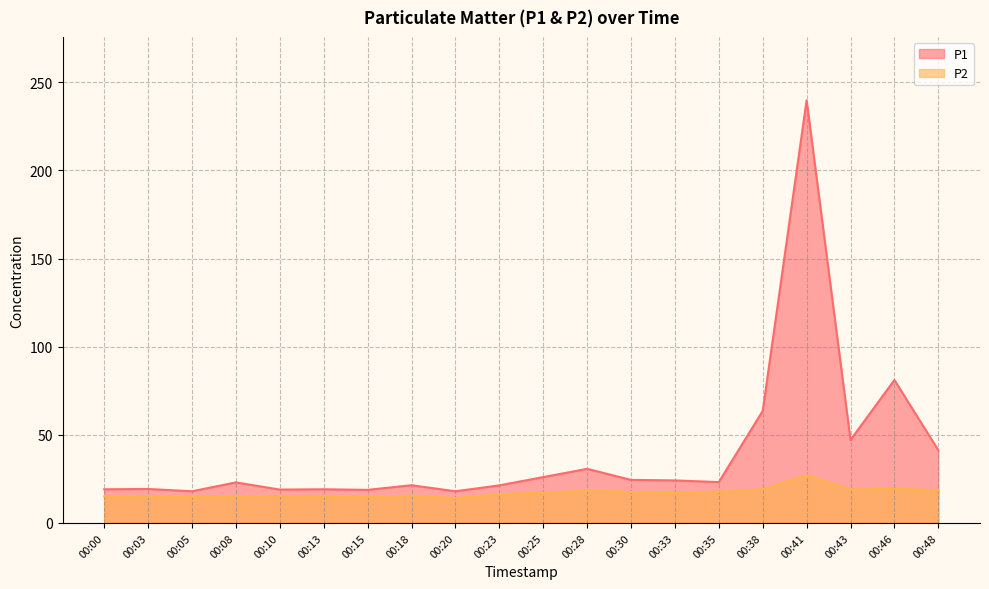

Which series has the largest total across all categories?

P1